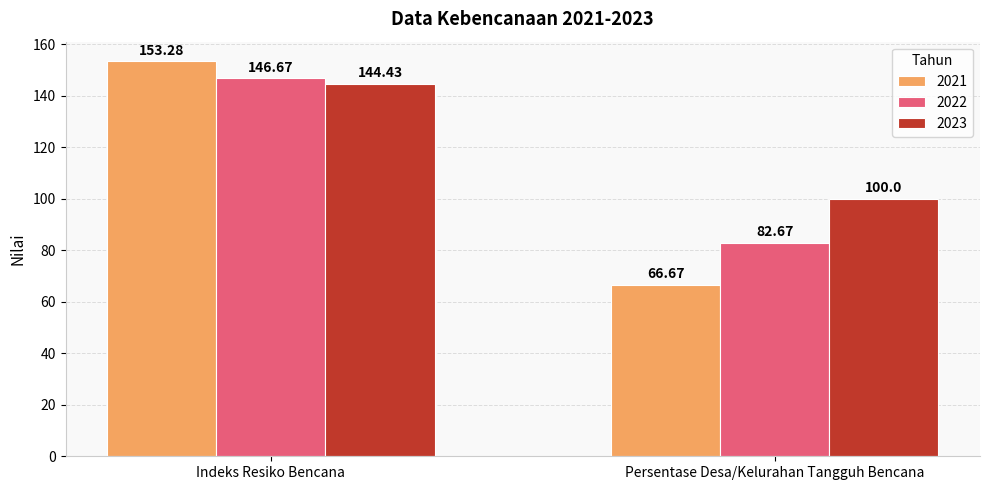

What is the smallest value displayed?

66.7